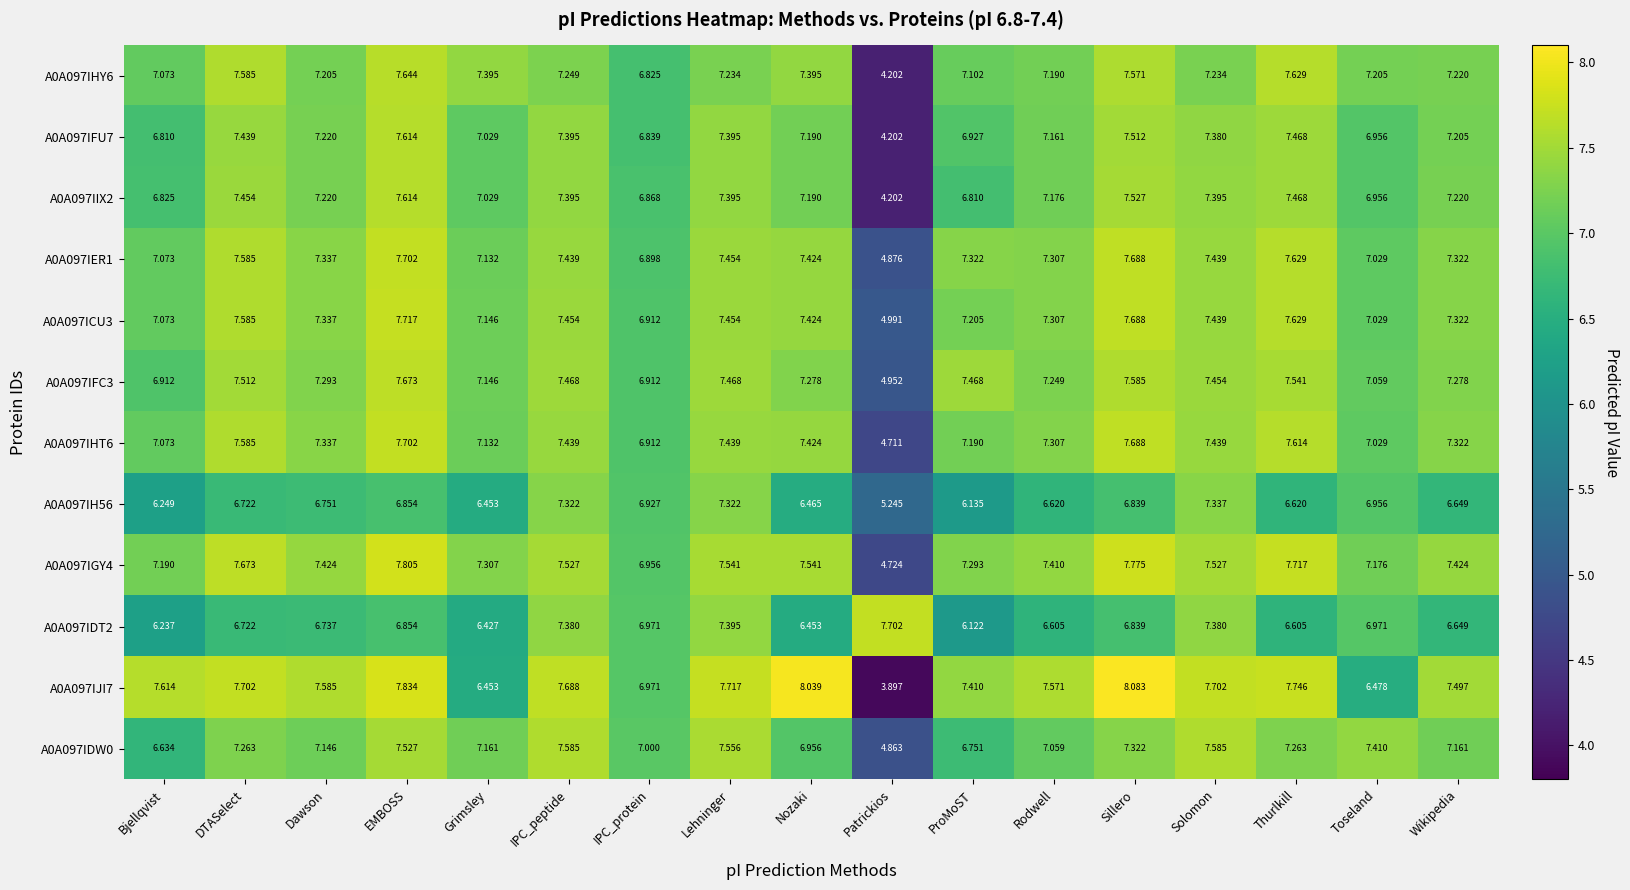

At how many categories does at least one series exceed 4?

17